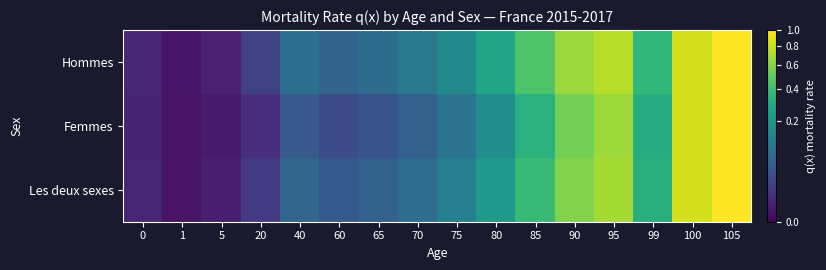

Reading left to right, list all the values displayed in this chart.

Hommes: 0=0.0	1=0.0	5=0.0	20=0.0	40=0.1	60=0.1	65=0.1	70=0.1	75=0.2	80=0.3	85=0.4	90=0.7	95=0.8	99=0.4	100=0.8	105=1.0
Femmes: 0=0.0	1=0.0	5=0.0	20=0.0	40=0.0	60=0.0	65=0.0	70=0.1	75=0.1	80=0.2	85=0.3	90=0.6	95=0.7	99=0.3	100=0.8	105=1.0
Les deux sexes: 0=0.0	1=0.0	5=0.0	20=0.0	40=0.1	60=0.0	65=0.1	70=0.1	75=0.1	80=0.2	85=0.4	90=0.6	95=0.7	99=0.3	100=0.8	105=1.0